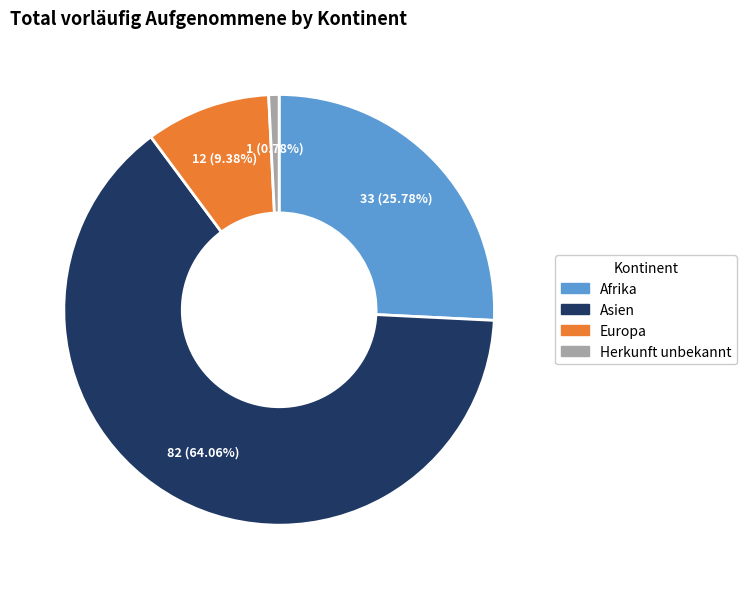

The Asien slice represents 74% of the pie. True or false?

False